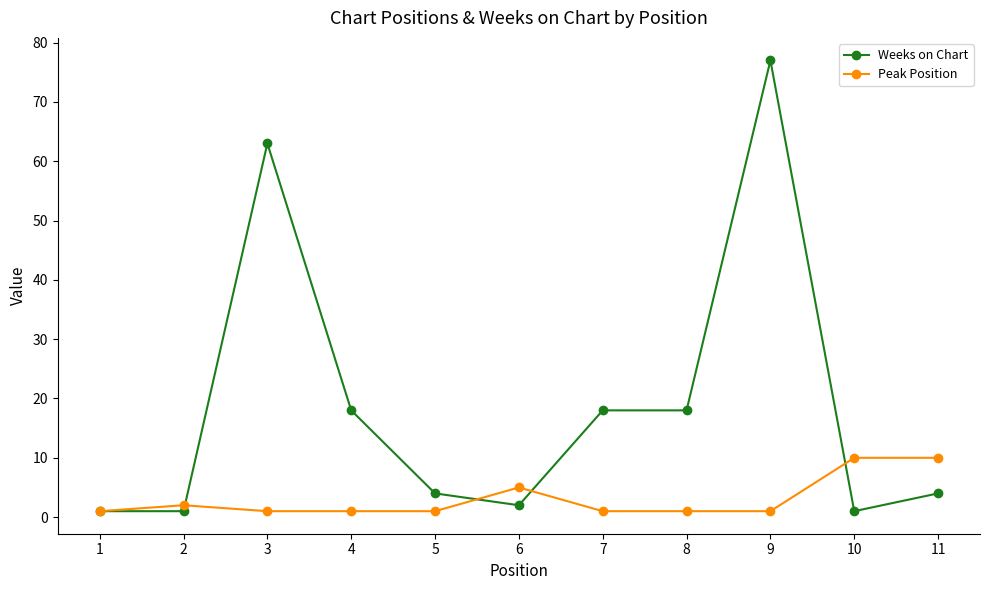

Rank the series by their maximum value, from highest to lowest.

Weeks on Chart, Peak Position